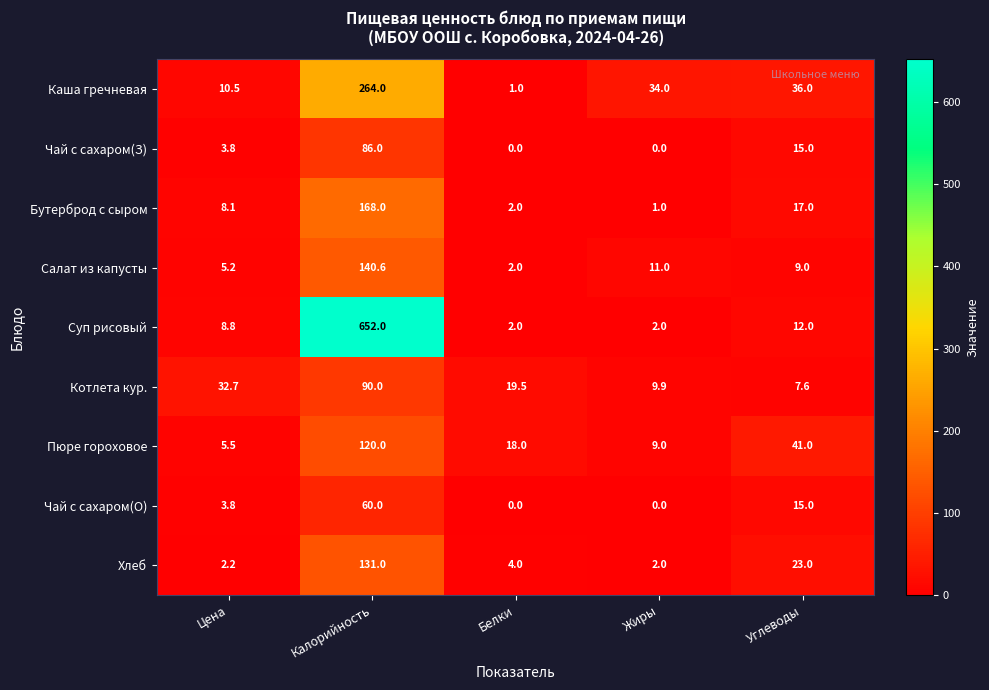

Is it true that Чай с сахаром(О) equals 0.0 at Белки?

True